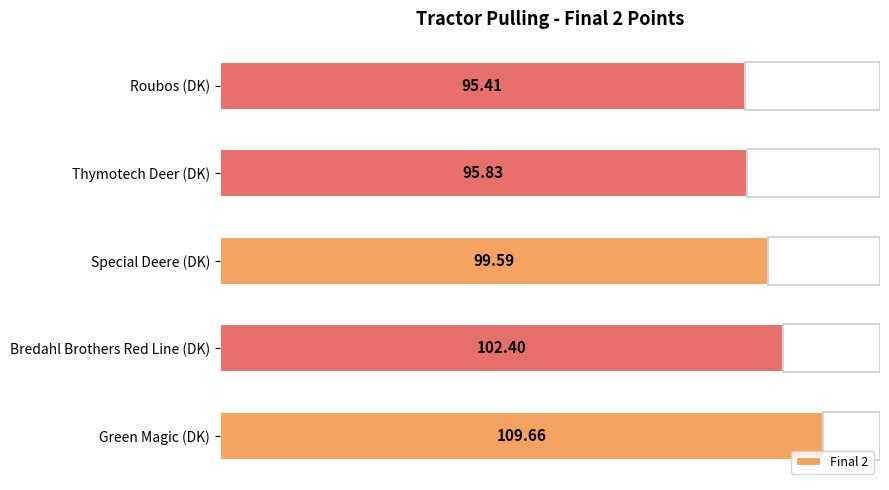

What is the difference between the maximum and second lowest values?

13.8